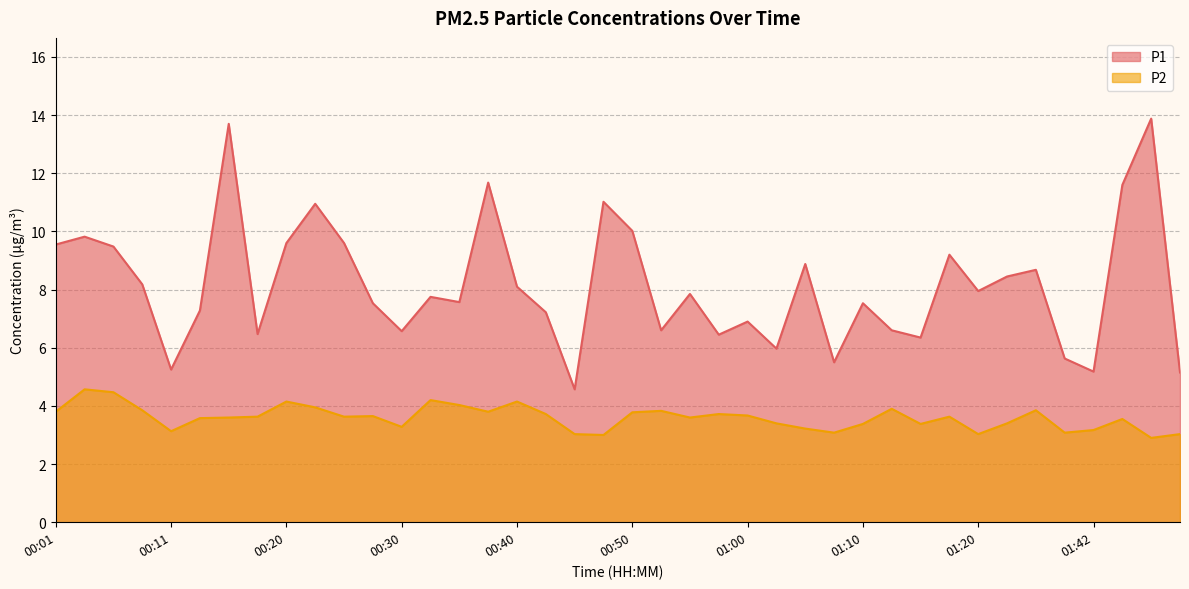

List the series in order of their peak value, lowest first.

P2, P1